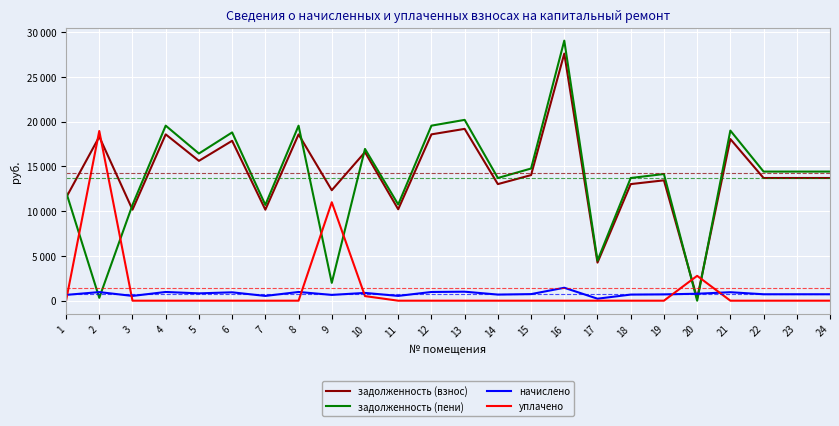

Reading left to right, list all the values displayed in this chart.

задолженность (взнос): 1=11505.6	2=18321.0	3=10167.5	4=18583.9	5=15624.8	6=17866.2	7=10167.5	8=18580.8	9=12343.9	10=16599.4	11=10213.1	12=18583.9	13=19198.1	14=13026.1	15=14033.0	16=27611.4	17=4255.4	18=13026.1	19=13448.4	20=259.1	21=18061.1	22=13708.2	23=13708.2	24=13708.2
задолженность (пени): 1=12152.0	2=319.8	3=10699.9	4=19557.1	5=16443.0	6=18801.8	7=10699.9	8=19553.8	9=1990.3	10=16955.8	11=10747.9	12=19557.1	13=20203.4	14=13708.2	15=14767.9	16=29057.2	17=4478.3	18=13708.2	19=14152.6	20=0.0	21=19006.8	22=14426.0	23=14426.0	24=14426.0
начислено: 1=646.4	2=959.4	3=532.4	4=973.1	5=818.2	6=935.5	7=532.4	8=973.0	9=646.4	10=869.2	11=534.8	12=973.1	13=1005.3	14=682.1	15=734.8	16=1445.8	17=222.8	18=682.1	19=704.2	20=777.4	21=945.8	22=717.8	23=717.8	24=717.8
уплачено: 1=0.0	2=18960.6	3=0.0	4=0.0	5=0.0	6=0.0	7=0.0	8=0.0	9=11000.0	10=512.7	11=0.0	12=0.0	13=0.0	14=0.0	15=0.0	16=0.0	17=0.0	18=0.0	19=0.0	20=2777.0	21=0.0	22=0.0	23=0.0	24=0.0